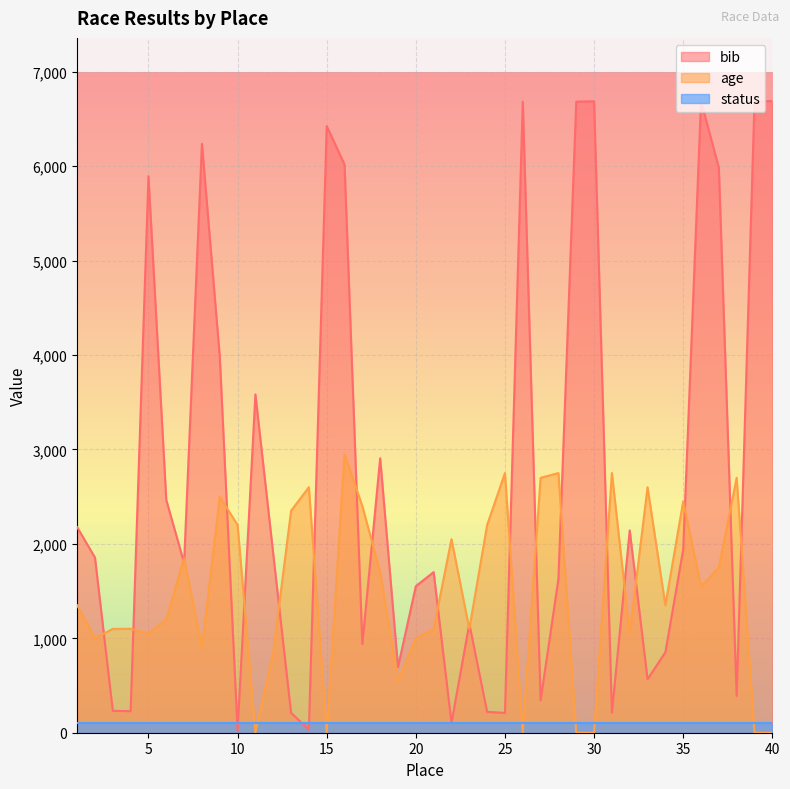

What are all the series names shown in the legend?

bib, age, status